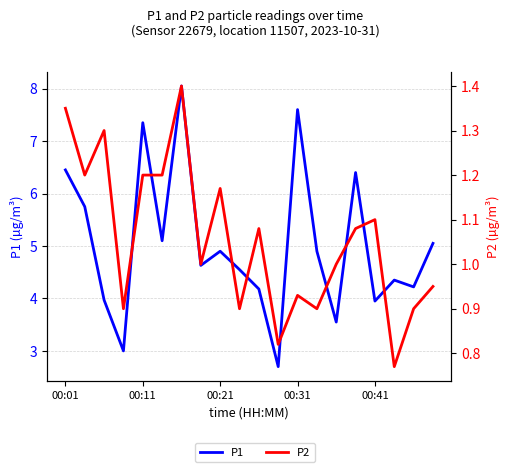

What is the minimum value shown in the chart?

0.8